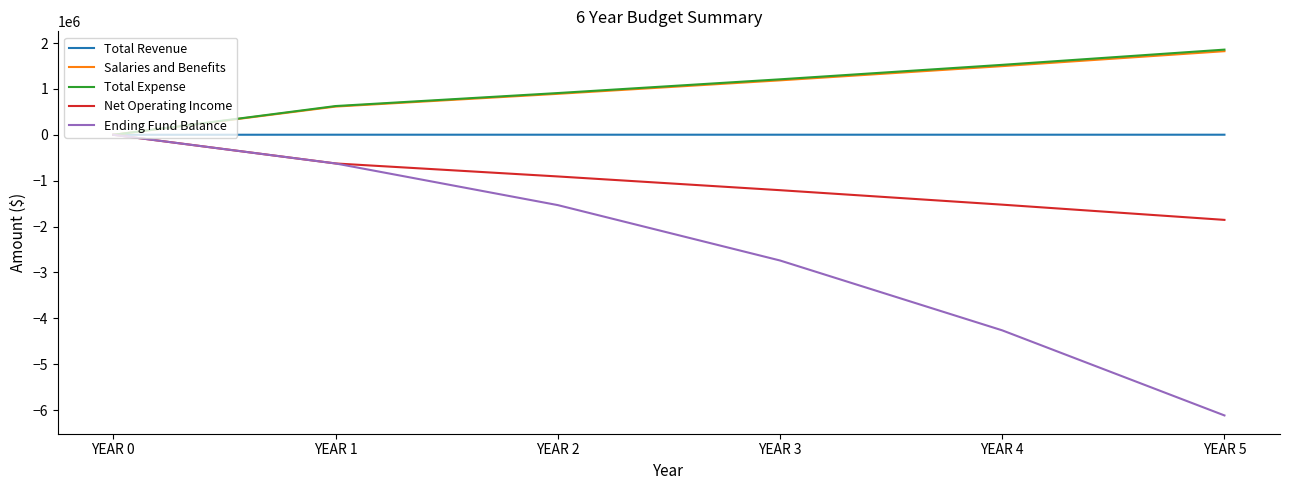

What is the average value of the Ending Fund Balance series?

-2546036.5